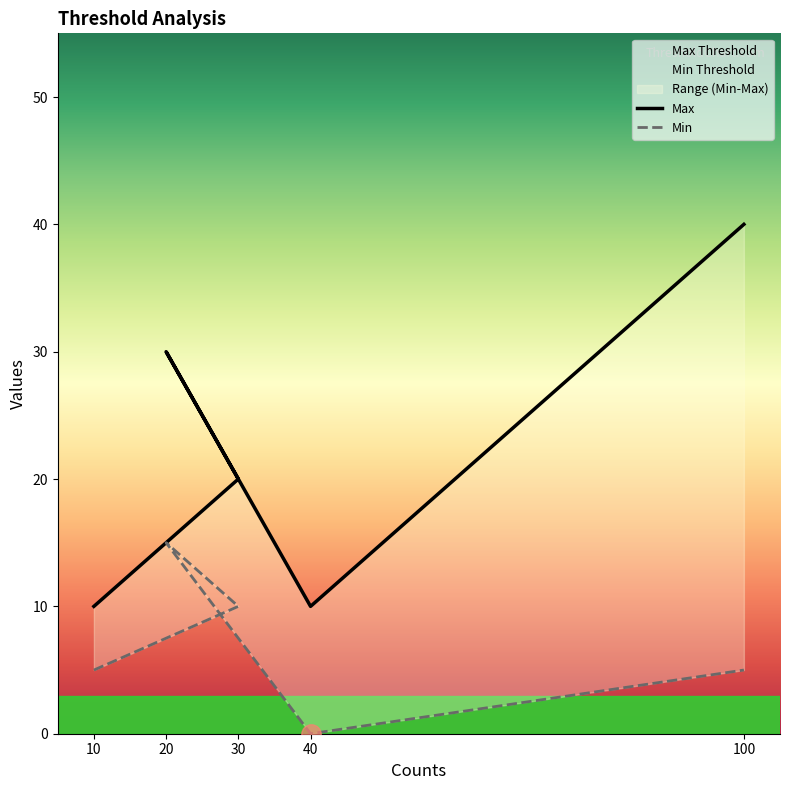

Between 10 and 100, which series saw the biggest shift?

Max